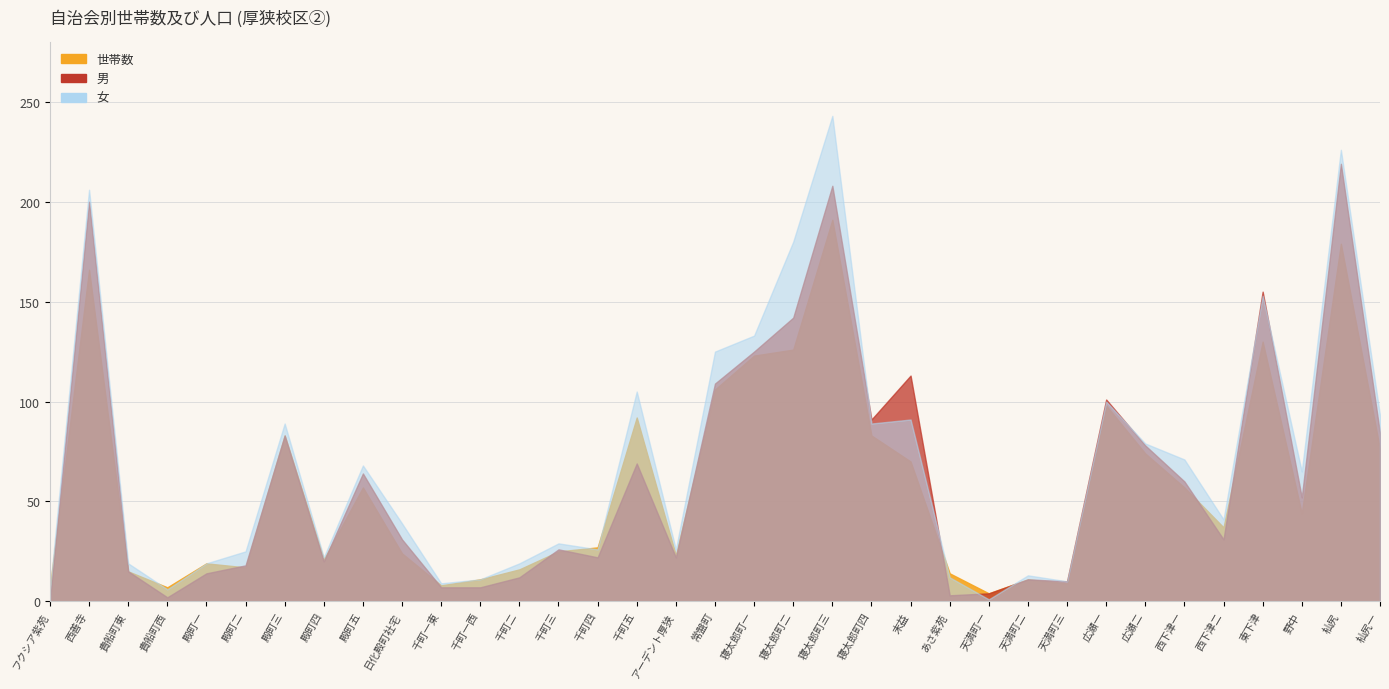

Which series has the largest total across all categories?

女